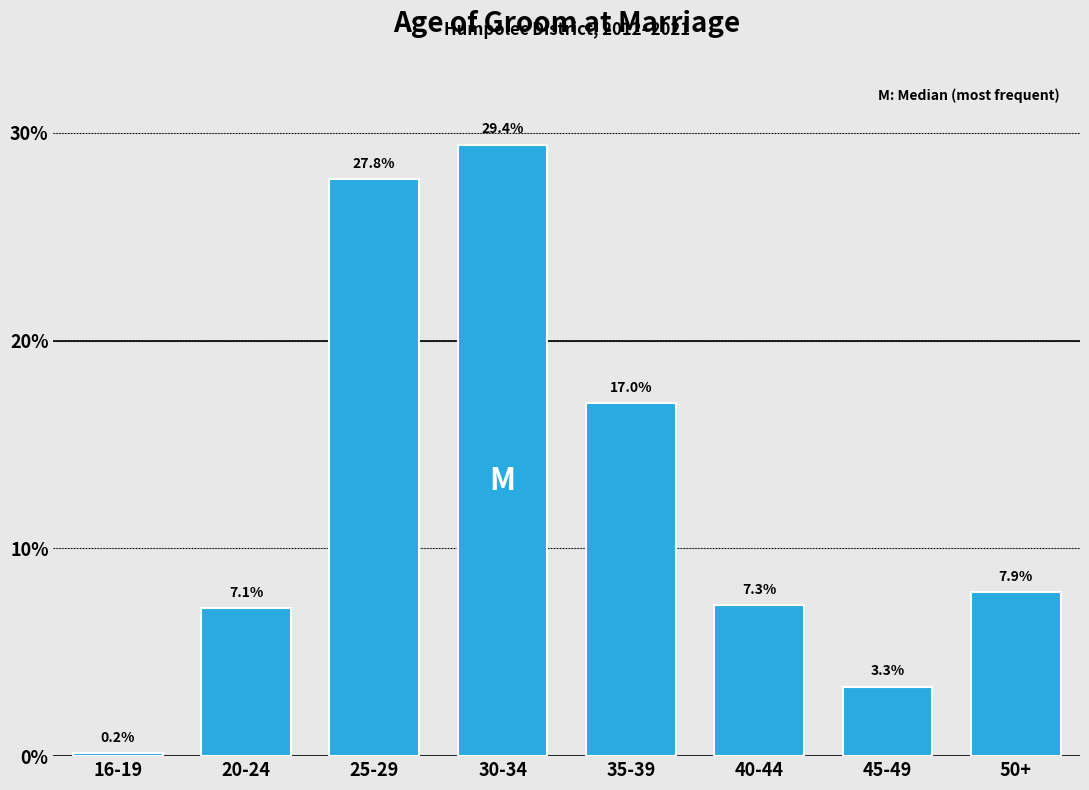

Reading left to right, list all the values displayed in this chart.

0.2	7.1	27.8	29.4	17.0	7.3	3.3	7.9